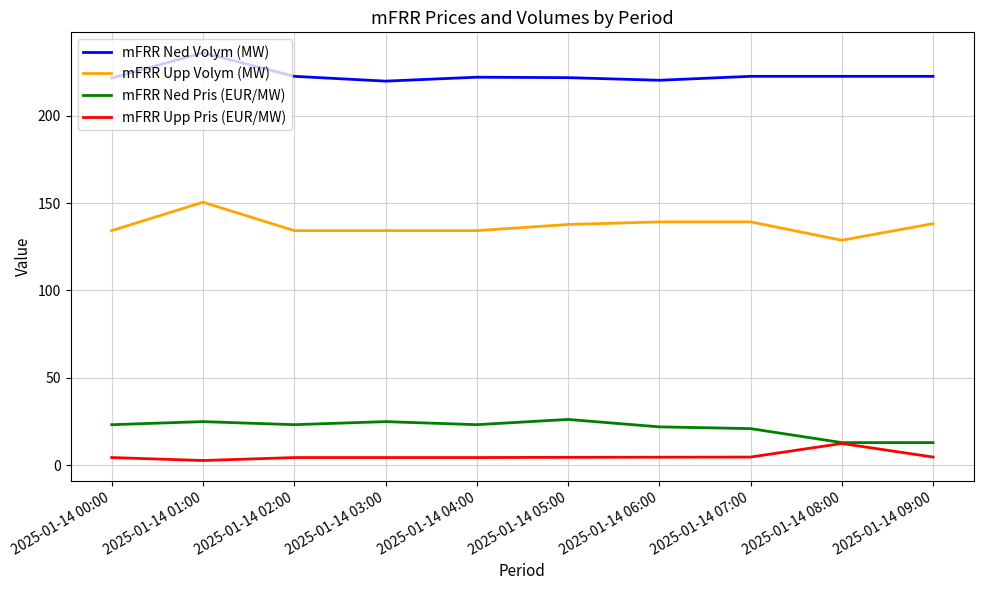

True or false: mFRR Upp Pris (EUR/MW) and mFRR Ned Volym (MW) cross at least once.

False